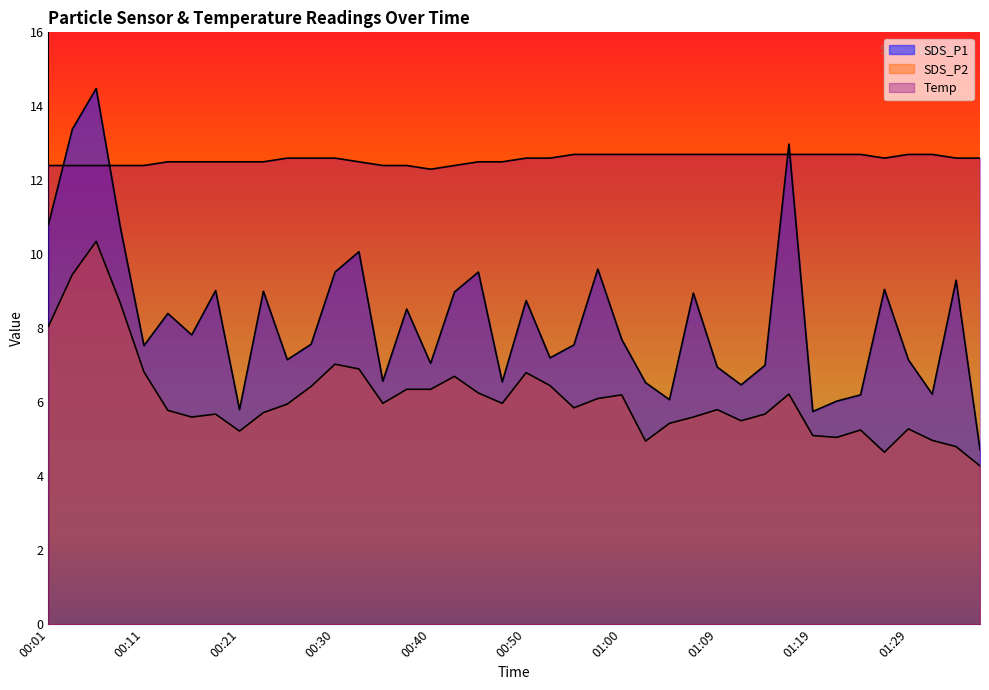

What is the total value across all series at 00:23?

27.2